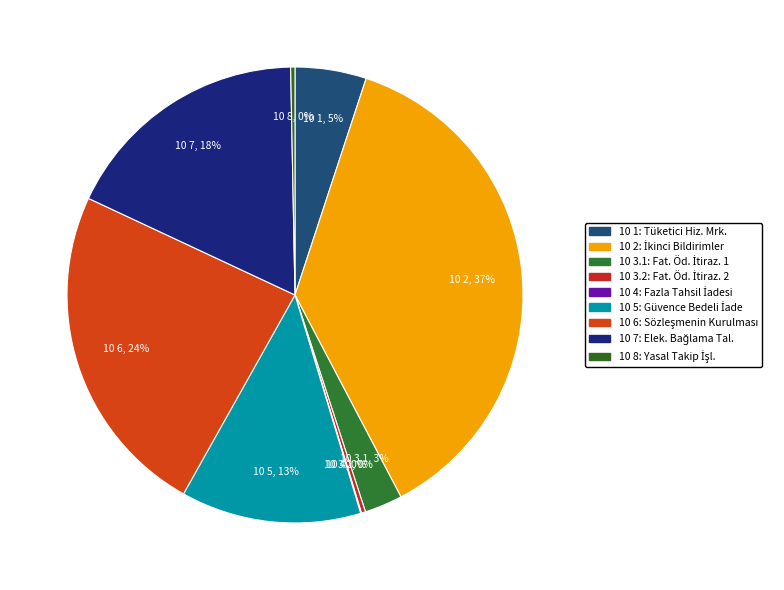

Which slice is the largest?

10 2